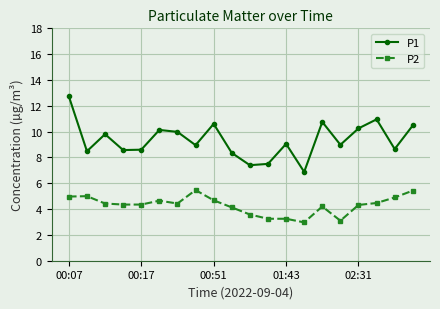

Rank the series by their average value, from highest to lowest.

P1, P2